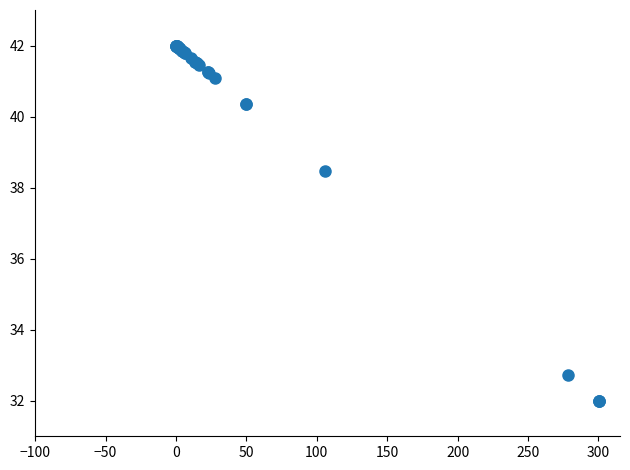

What Y value in the scatter plot is closest to 37?

38.5